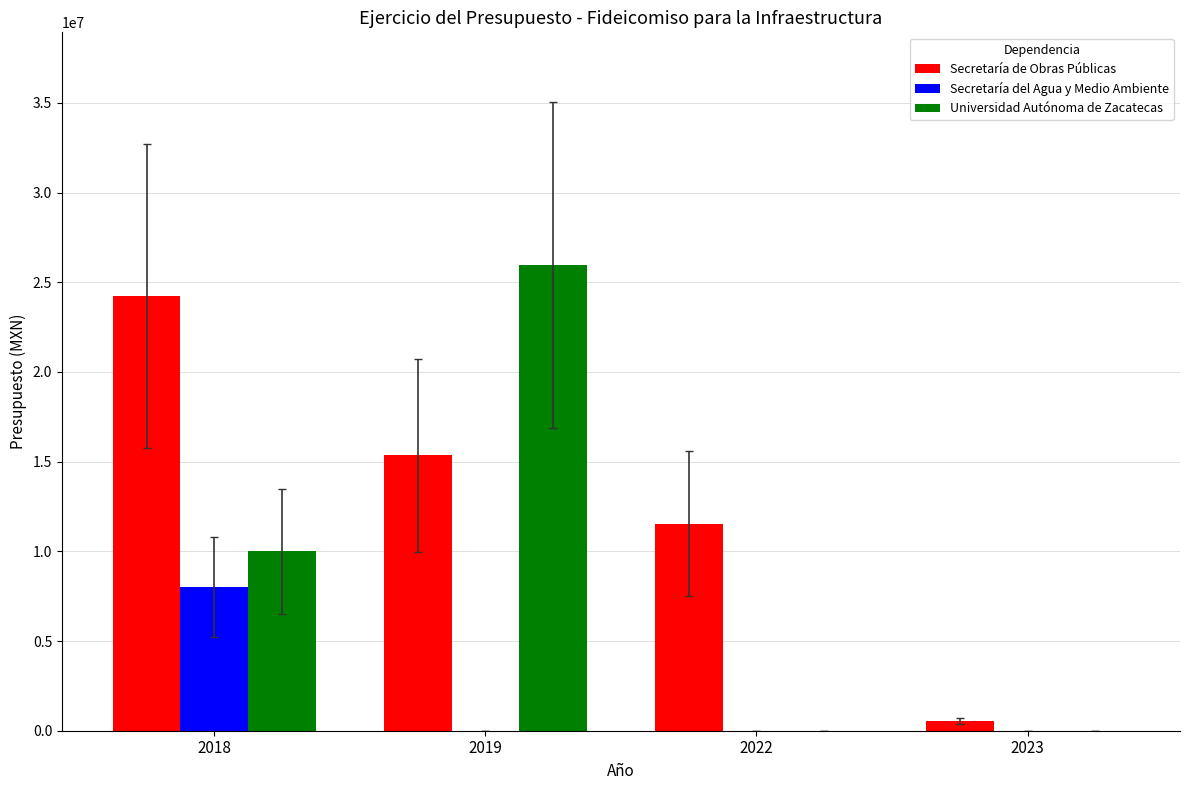

At which category is the sum across all series the highest?

2018